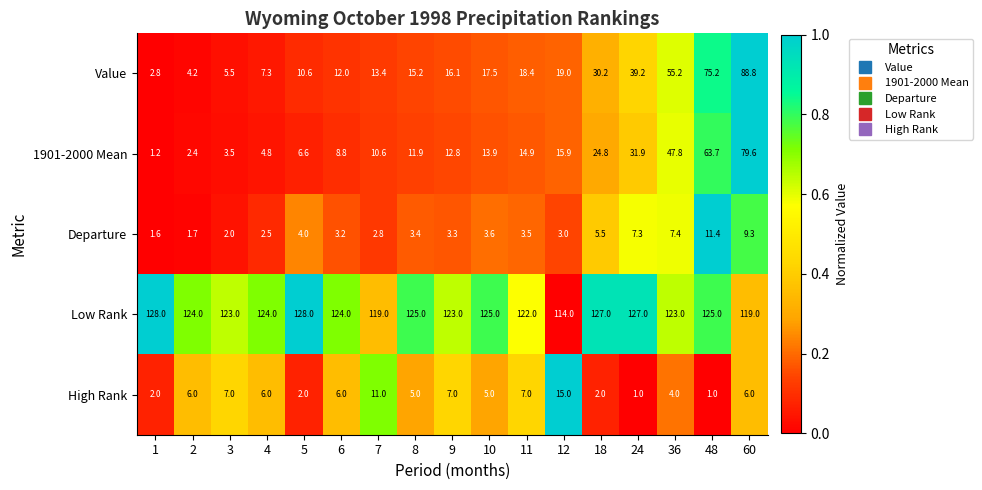

What is the total value across all series at 36?

237.4